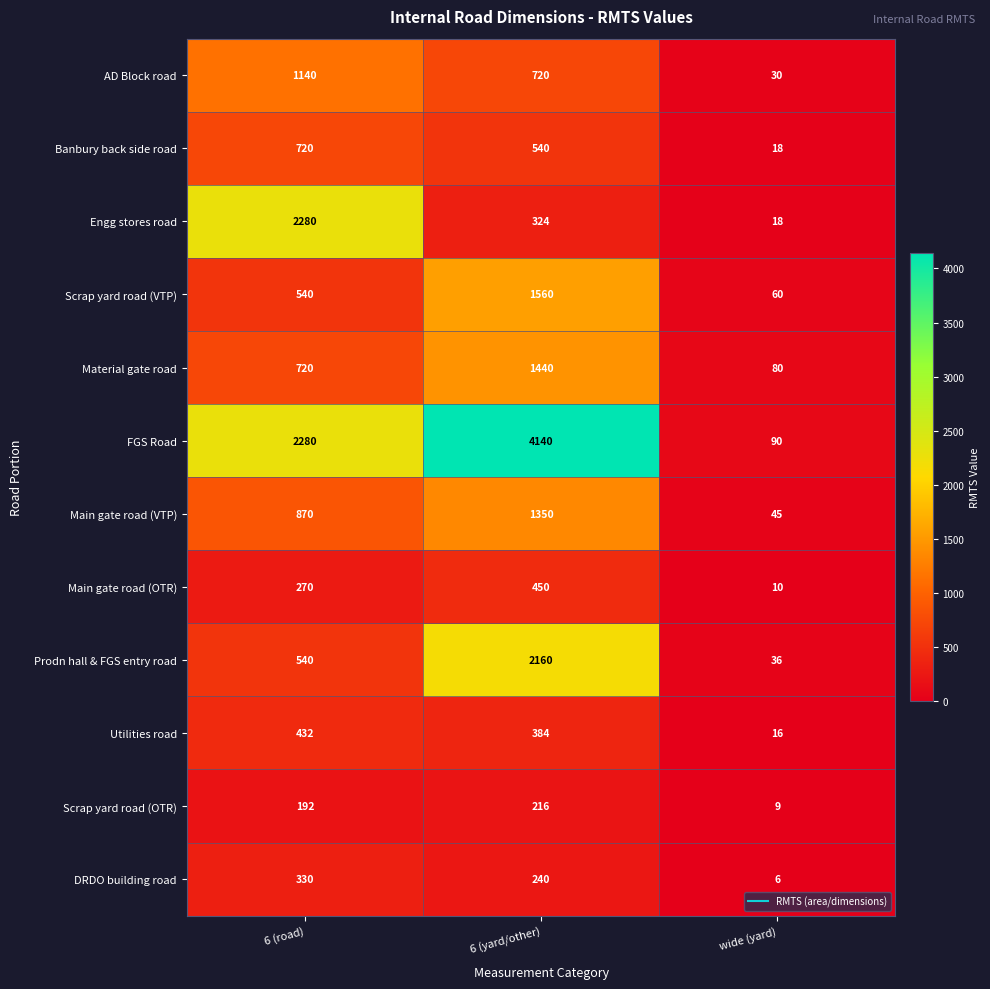

Which series has the widest spread of values?

FGS Road